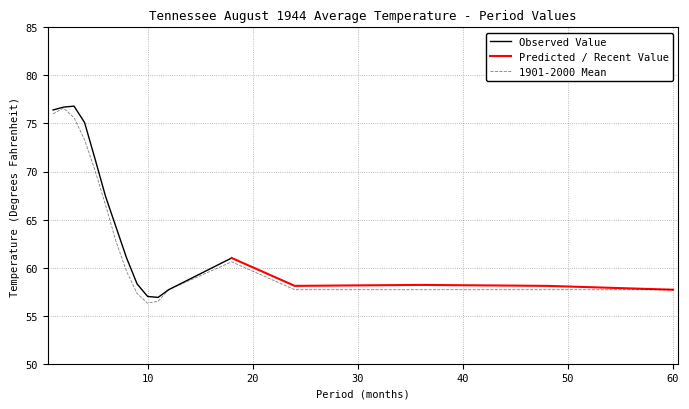

True or false: the data shows 56.3 at 10.

True